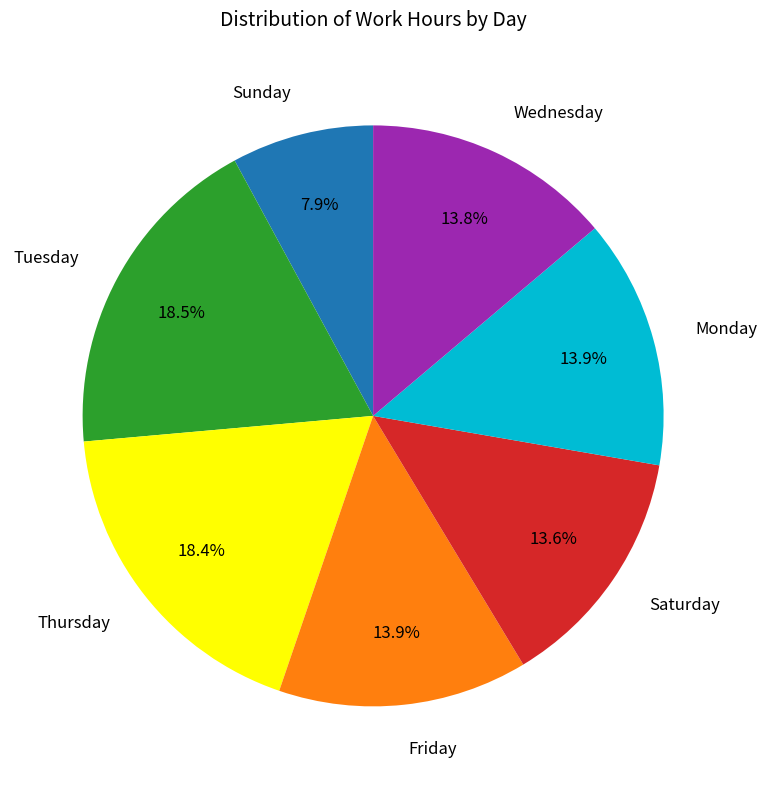

Between Saturday and Sunday, which is larger?

Saturday